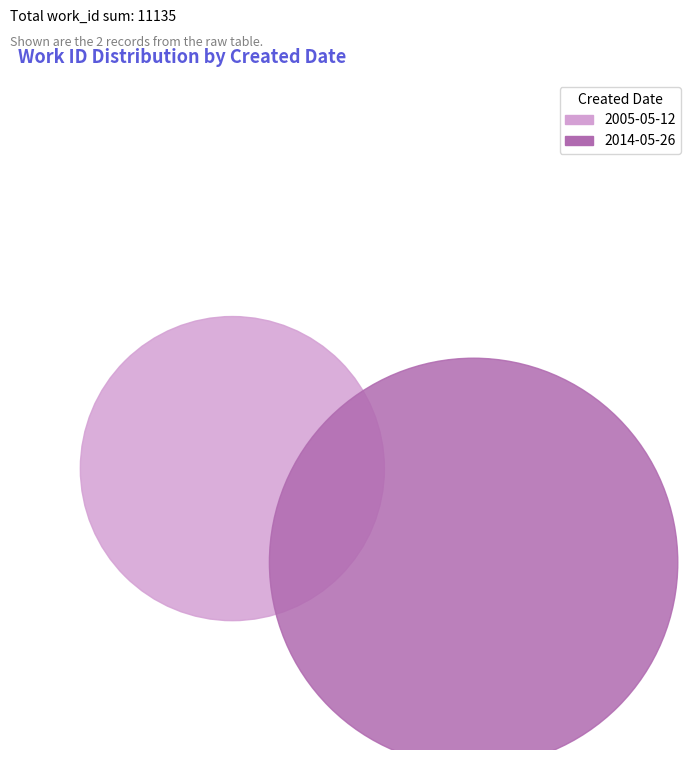

Combined, what portion of the pie is 2014-05-26 and 2005-05-12?

100.0%